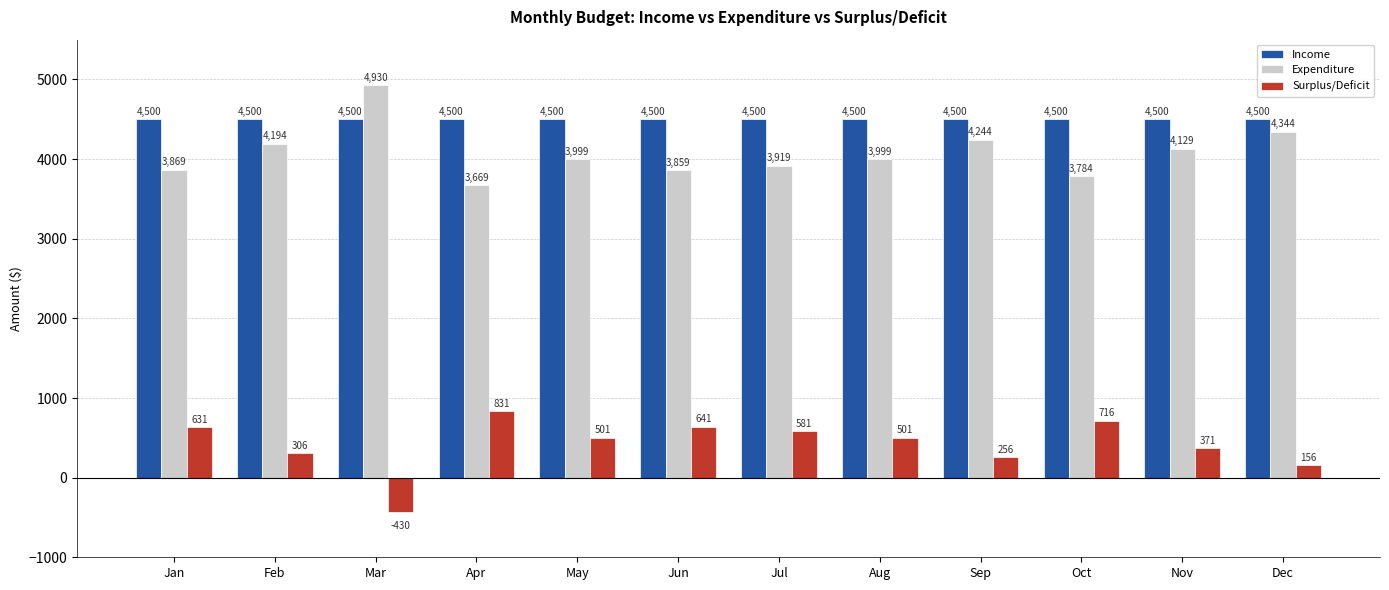

Reading left to right, what are all the values shown in this chart?

Income: Jan=4500	Feb=4500	Mar=4500	Apr=4500	May=4500	Jun=4500	Jul=4500	Aug=4500	Sep=4500	Oct=4500	Nov=4500	Dec=4500
Expenditure: Jan=3869	Feb=4194	Mar=4930	Apr=3669	May=3999	Jun=3859	Jul=3919	Aug=3999	Sep=4244	Oct=3784	Nov=4129	Dec=4344
Surplus/Deficit: Jan=631	Feb=306	Mar=-430	Apr=831	May=501	Jun=641	Jul=581	Aug=501	Sep=256	Oct=716	Nov=371	Dec=156